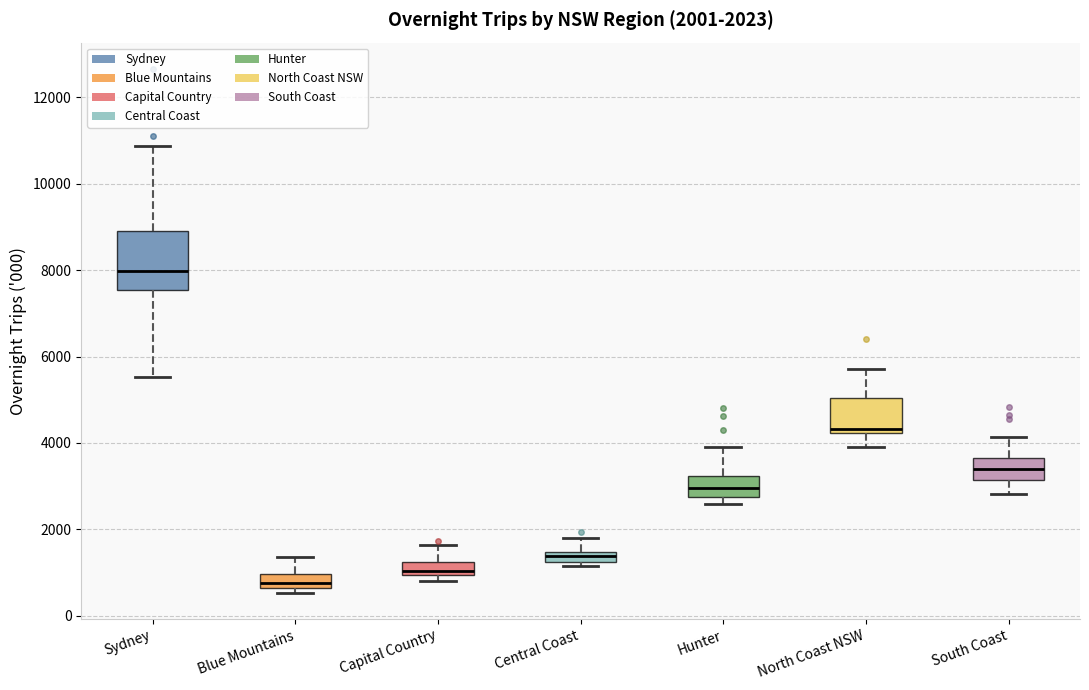

Which box is the tallest, from its lower edge to its upper edge?

Sydney